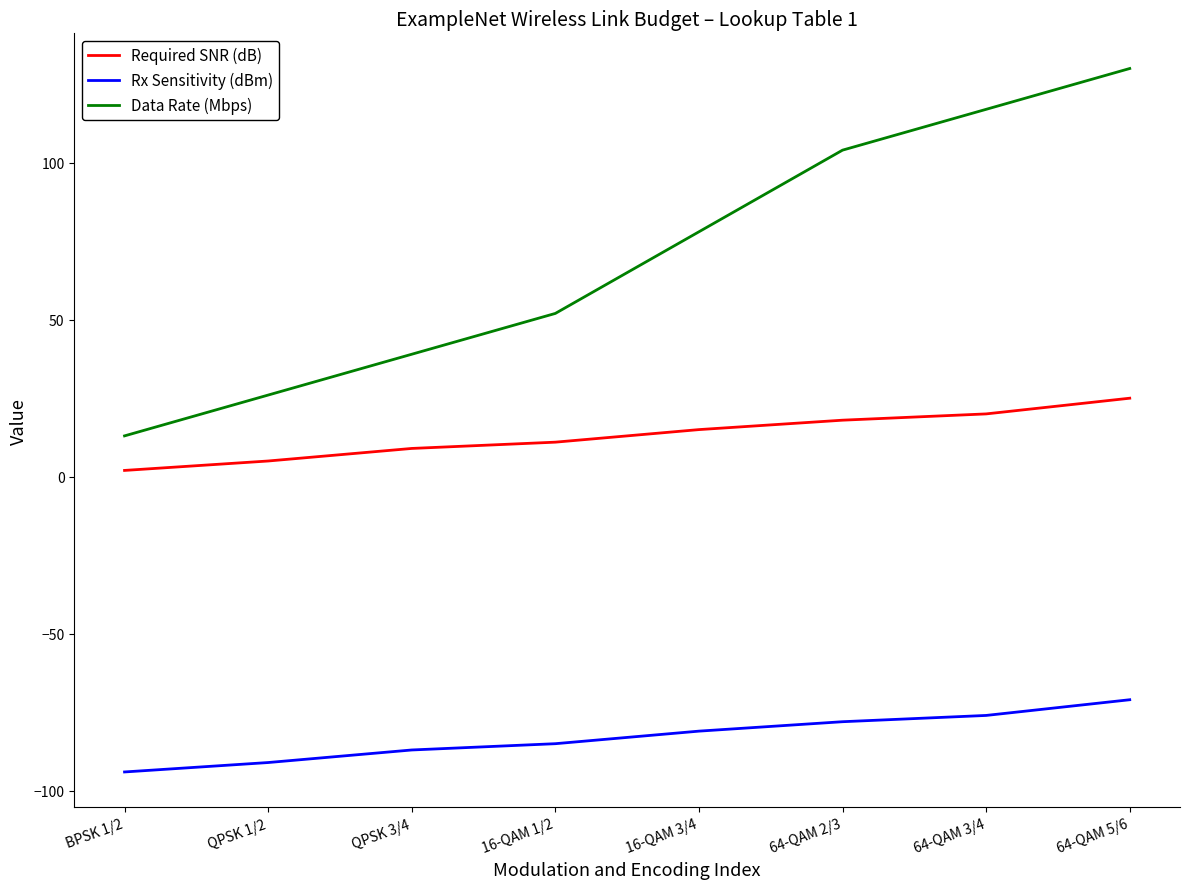

Where is Data Rate (Mbps) nearest to the value 71?

16-QAM 3/4